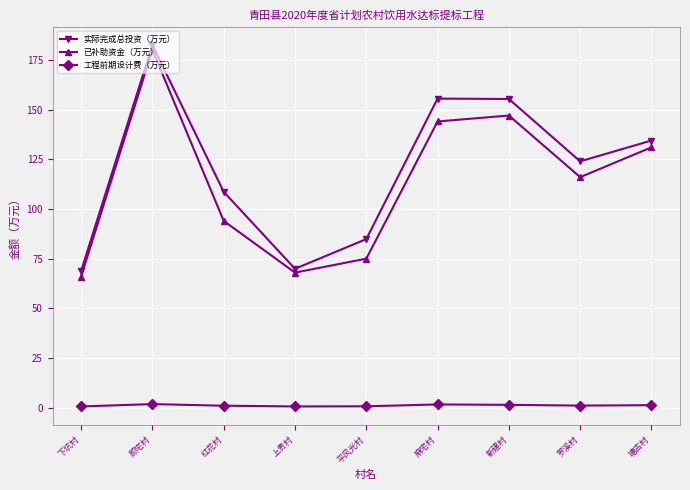

What is the spread (max minus min) of values at 平风光村?

84.1